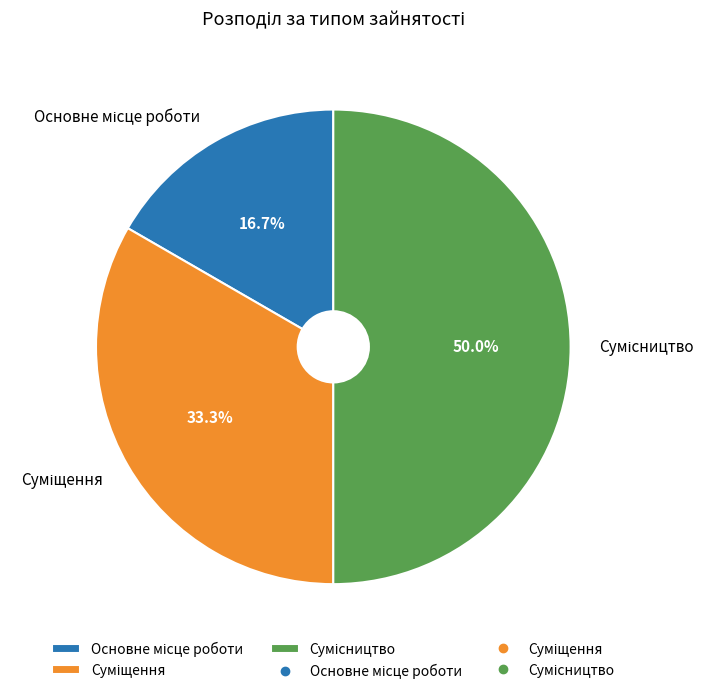

What is the change in value from Основне місце роботи to Сумісництво?

+2